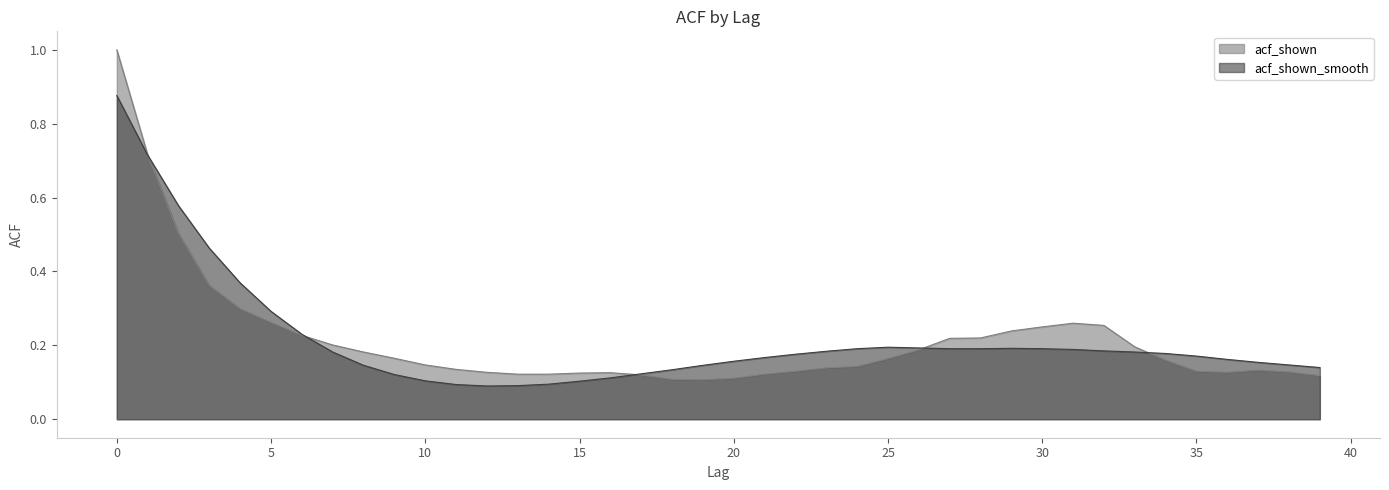

What is the difference between the second highest and second lowest values in the acf_shown_smooth series?

0.6